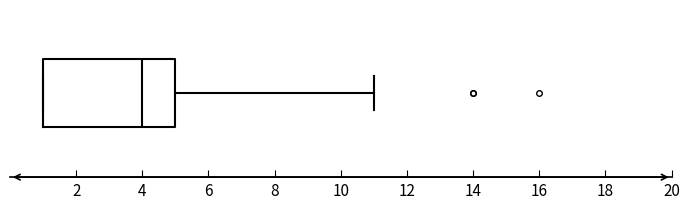

Transcribe this box plot: give where the median line is, the range the box spans, and where the two whiskers end, as read against the x-axis. The values are not printed on the chart, so give them approximately, as read against the axis.

median 4, box 1 to 5, whiskers 1 to 11